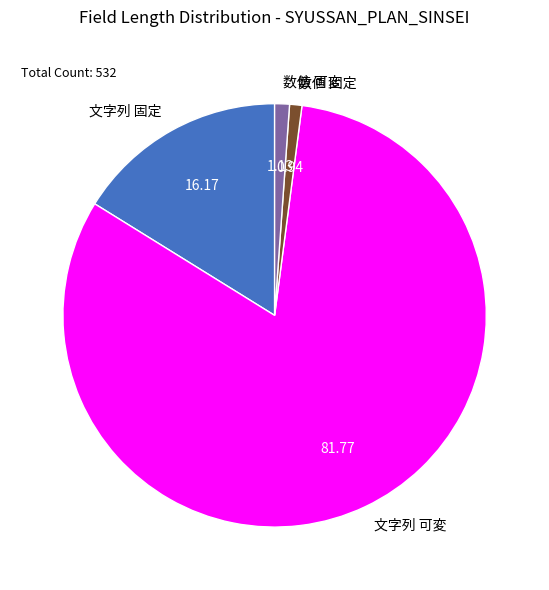

How many slices are in this pie chart?

4